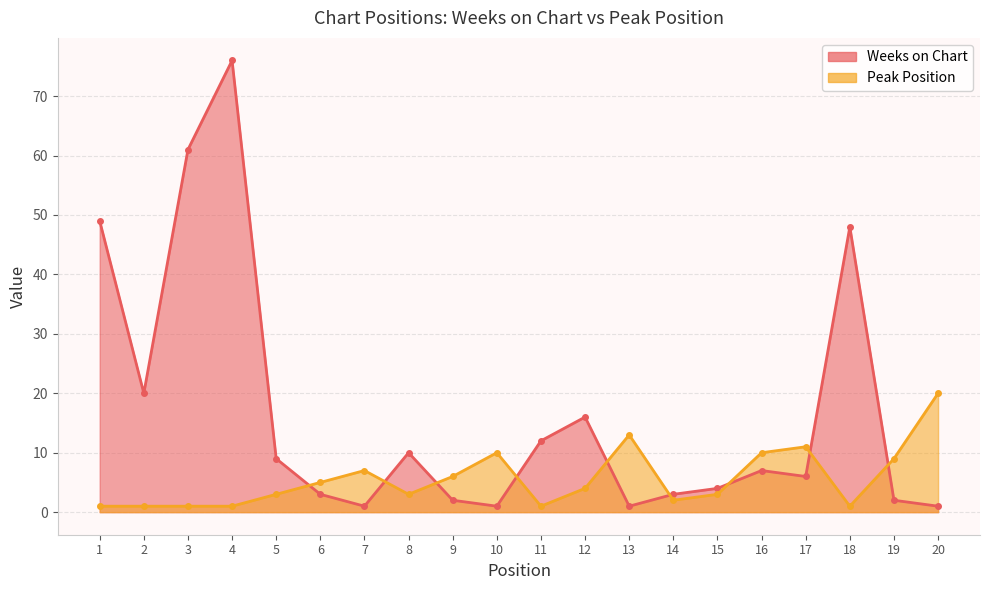

True or false: Weeks on Chart has more than 0 interior local peaks.

True